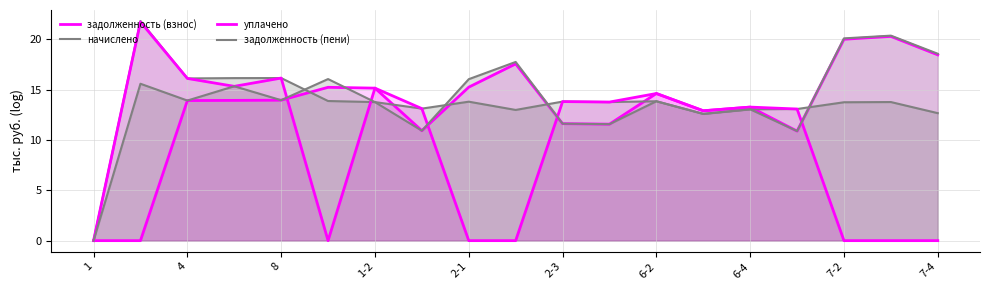

How many positive values does the уплачено series have?

12